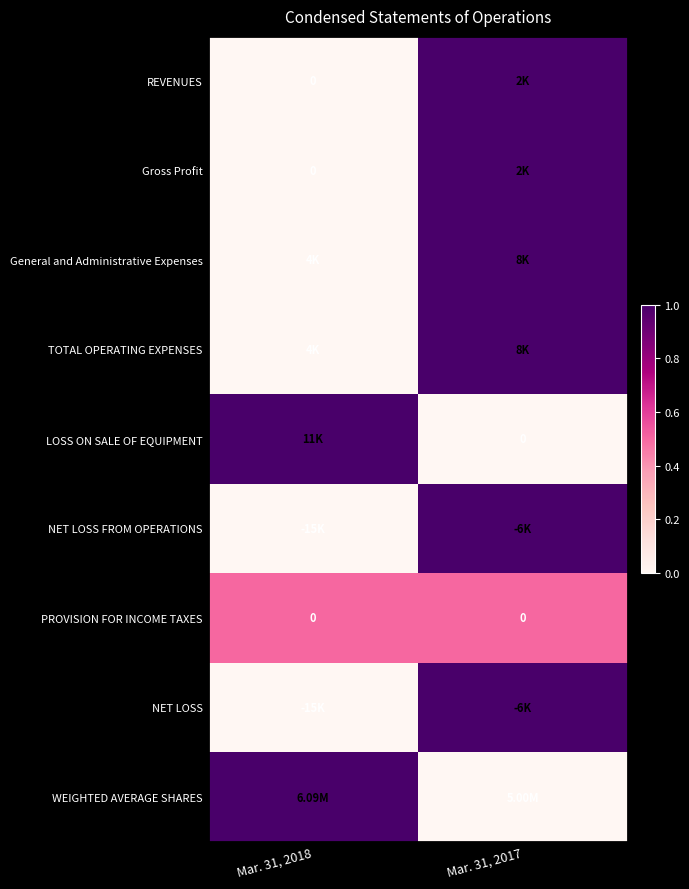

How many data points does each series have?

2